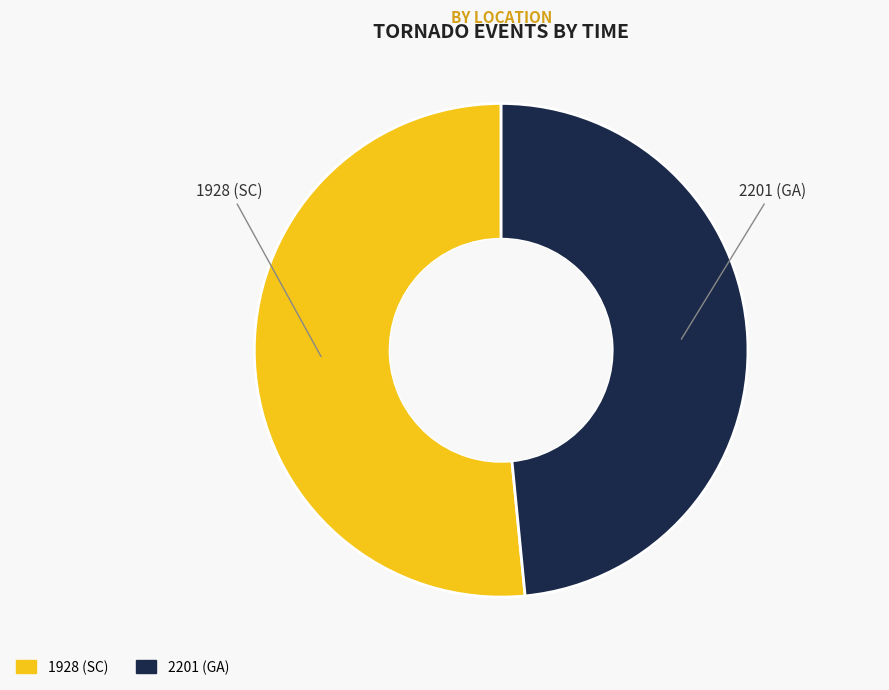

Do 2201 (GA) and 1928 (SC) together represent more than half of the pie?

Yes